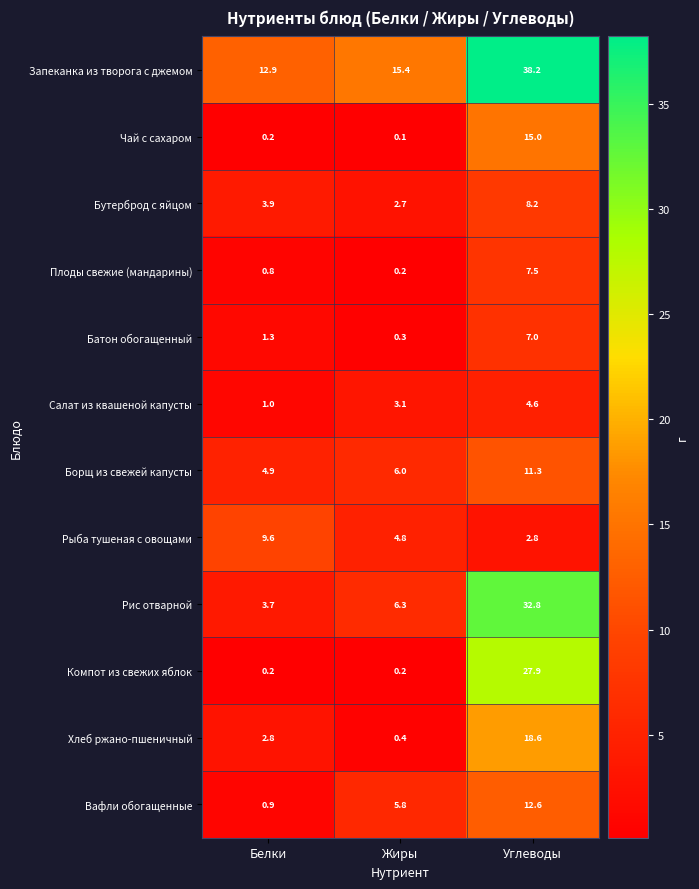

How many data points in Борщ из свежей капусты are less than 6?

1